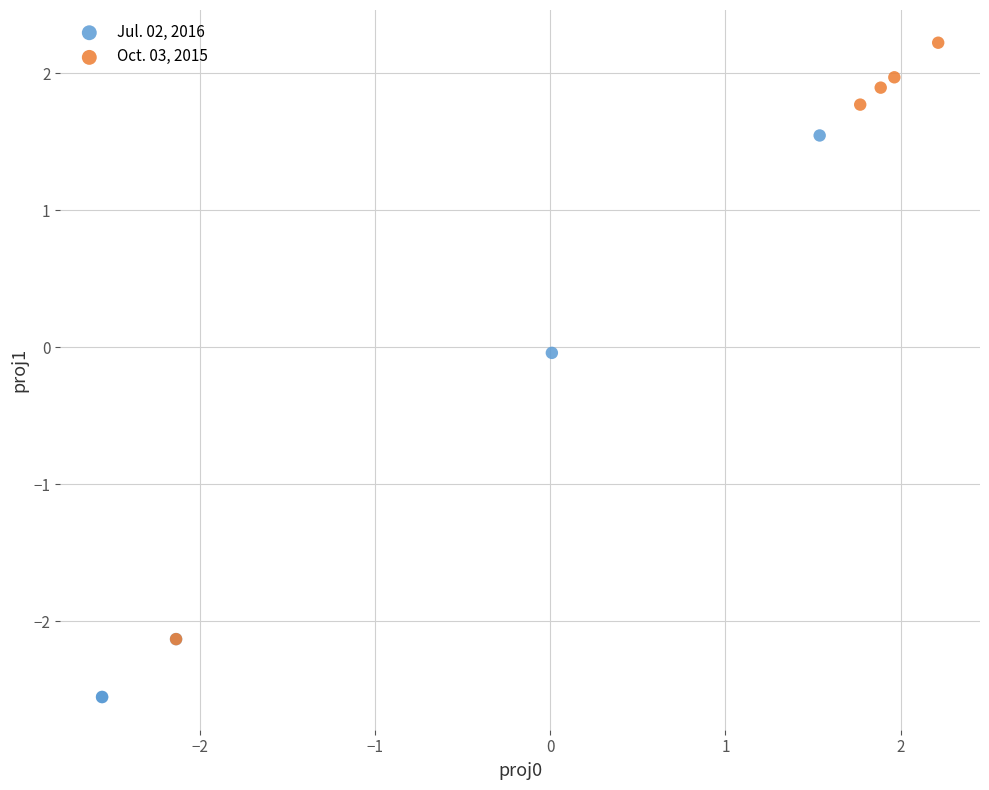

What are all the series names shown in the legend?

Jul. 02, 2016, Oct. 03, 2015